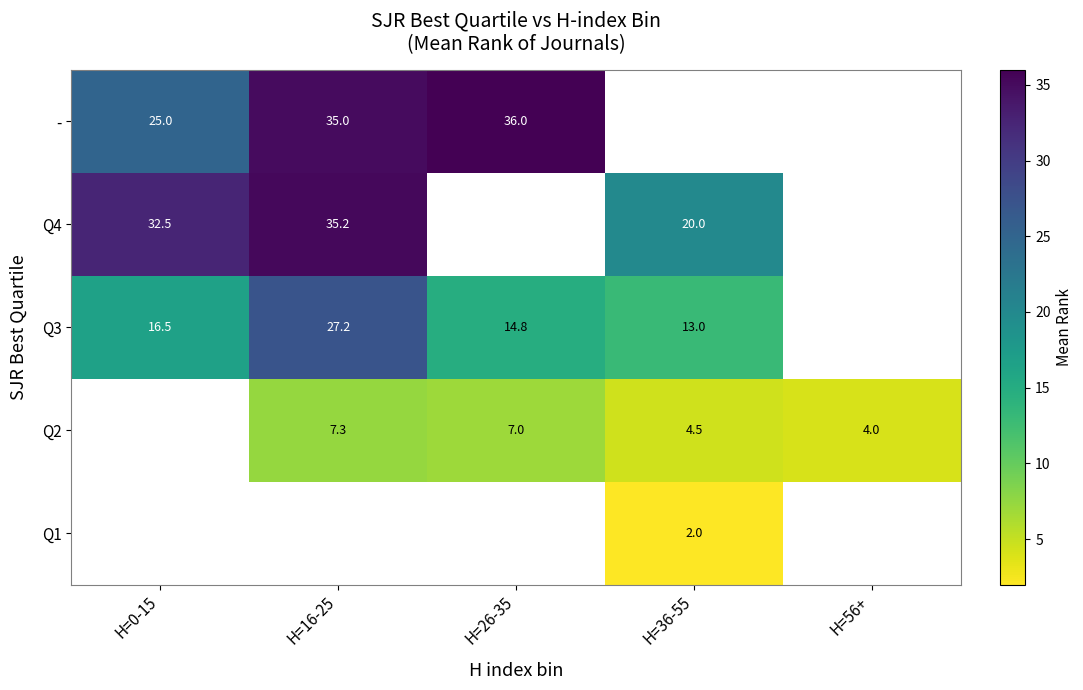

The value of Q3 at H=26-35 is 24.4. True or false?

False